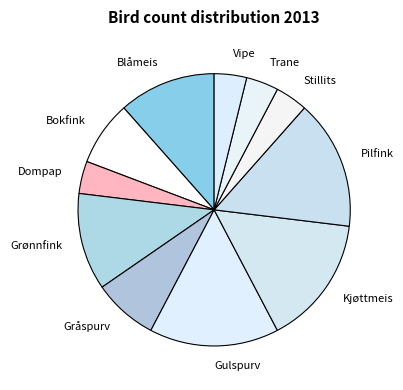

Is it true that Blåmeis is 12% of the pie?

True